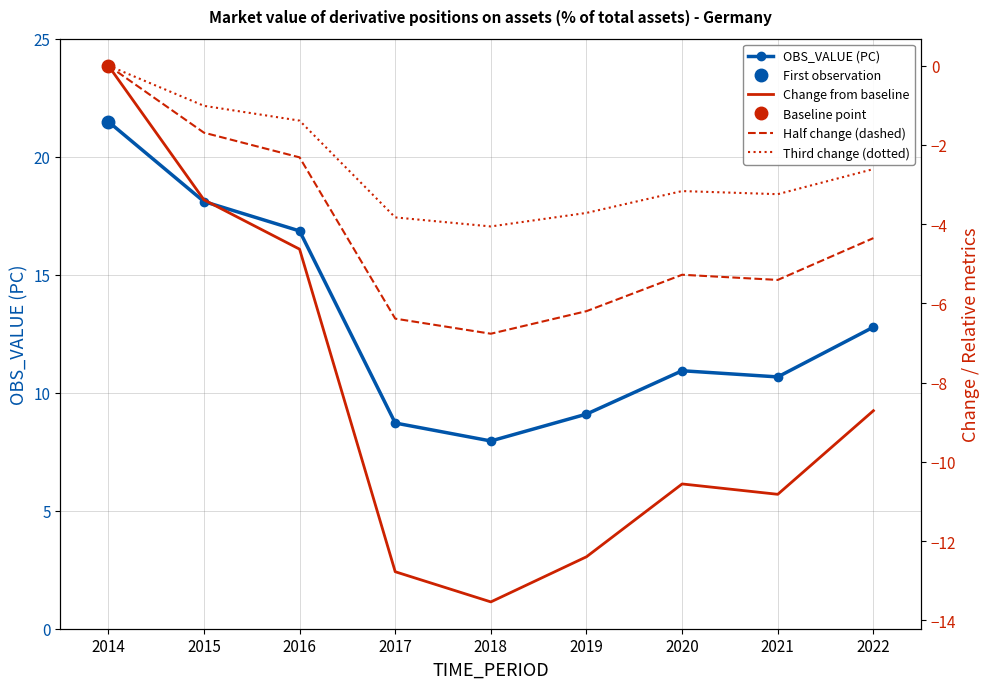

What is the value of the OBS_VALUE (PC) point at the 1st from the left?

21.5